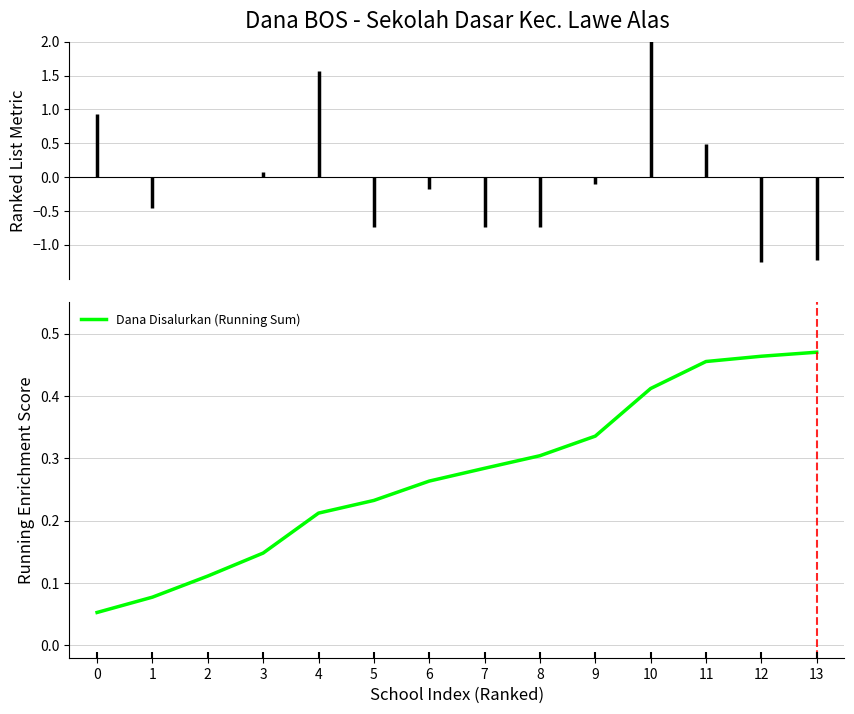

Reading left to right, transcribe all the data shown in this chart.

0.1	0.1	0.1	0.1	0.2	0.2	0.3	0.3	0.3	0.3	0.4	0.5	0.5	0.5